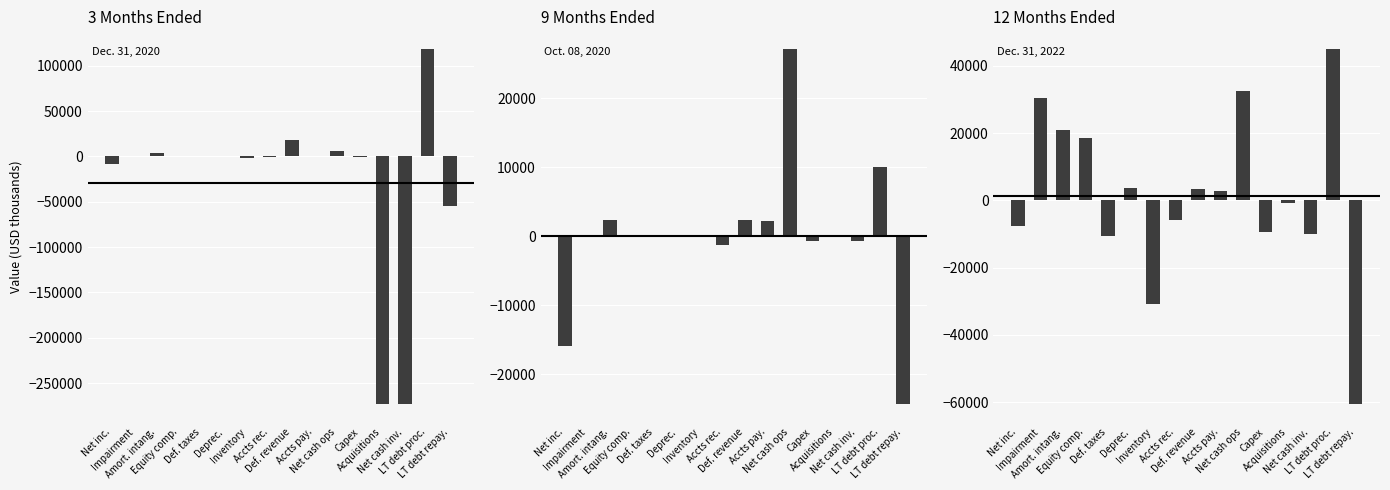

Reading right to left, what are all the values shown in this chart?

3 Months Ended (Dec 2020): LT debt repay.=-55000	LT debt proc.=118293	Net cash inv.=-273441	Acquisitions=-273144	Capex=-297	Net cash ops=5592	Accts pay.=318	Def. revenue=17876	Accts rec.=-1213	Inventory=-1975	Deprec.=37	Def. taxes=0	Equity comp.=0	Amort. intang.=3248	Impairment=0	Net inc.=-8318
9 Months Ended (Oct 2020): LT debt repay.=-24325	LT debt proc.=10000	Net cash inv.=-661	Acquisitions=0	Capex=-661	Net cash ops=27087	Accts pay.=2169	Def. revenue=2335	Accts rec.=-1249	Inventory=-104	Deprec.=76	Def. taxes=0	Equity comp.=0	Amort. intang.=2306	Impairment=0	Net inc.=-15885
12 Months Ended (Dec 2022): LT debt repay.=-60625	LT debt proc.=45000	Net cash inv.=-10015	Acquisitions=-774	Capex=-9241	Net cash ops=32395	Accts pay.=2676	Def. revenue=3334	Accts rec.=-5923	Inventory=-30884	Deprec.=3573	Def. taxes=-10501	Equity comp.=18598	Amort. intang.=21019	Impairment=30589	Net inc.=-7620